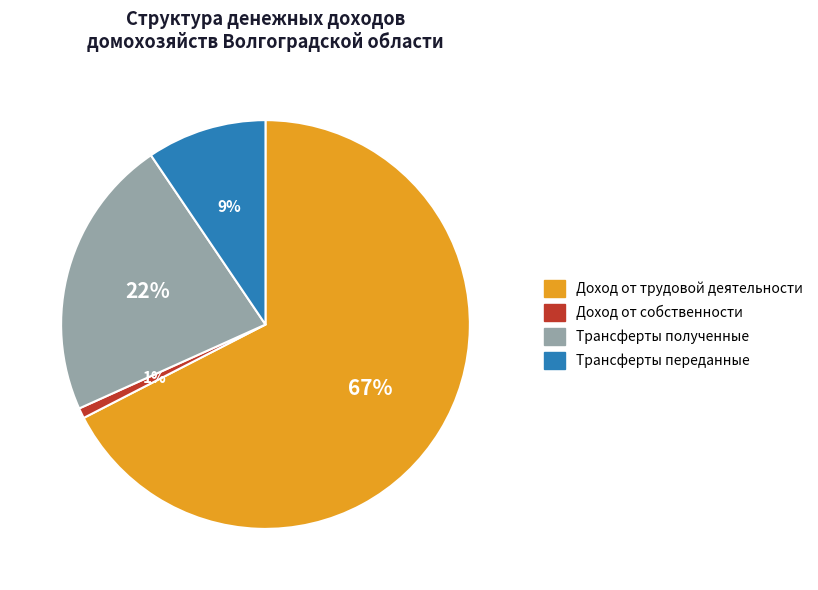

Is the sum of Доход от собственности and Трансферты переданные greater than half?

No